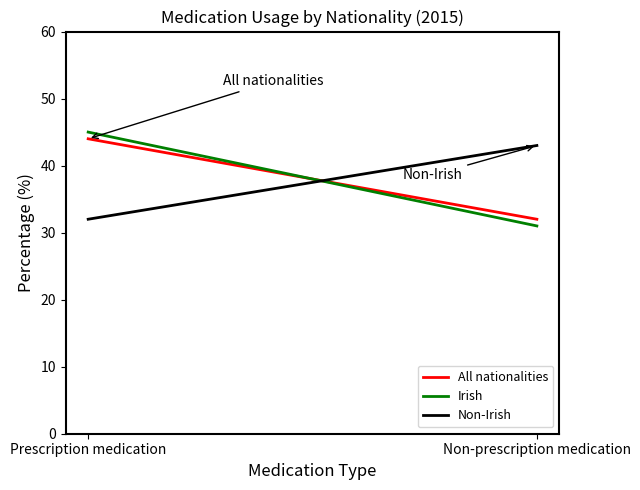

Is it true that All nationalities equals 79 at Prescription medication?

False